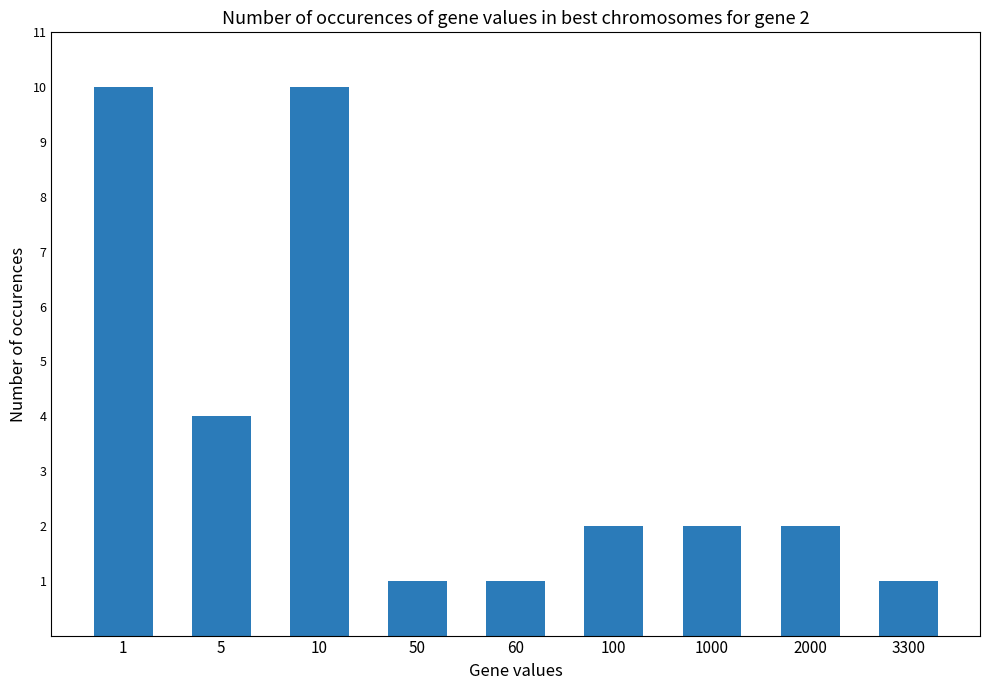

Which has a higher value, 100 or 50?

100